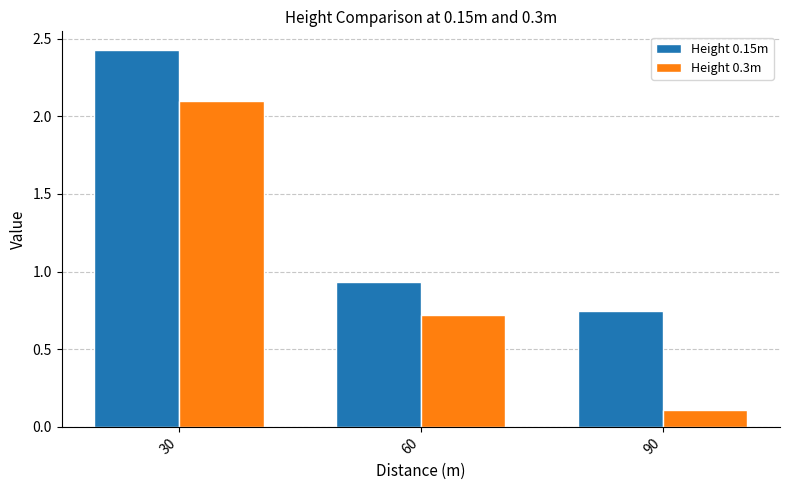

Which series has the largest total across all categories?

Height 0.15m